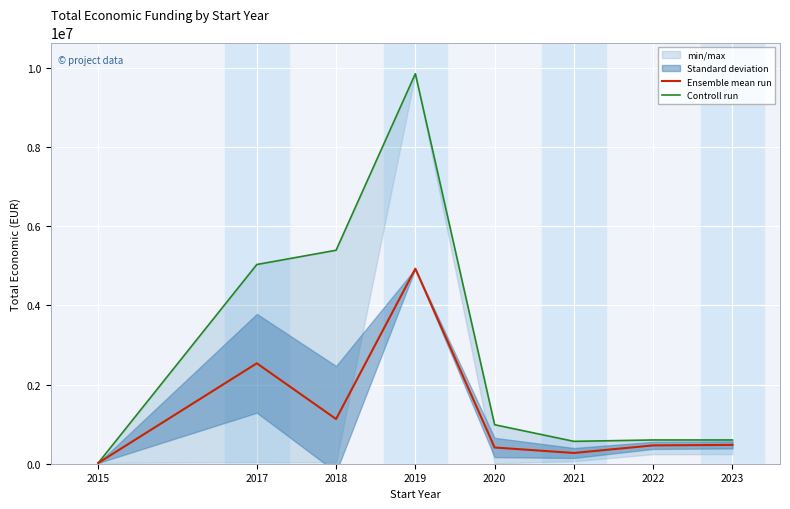

At which category is the sum across all series the highest?

2019